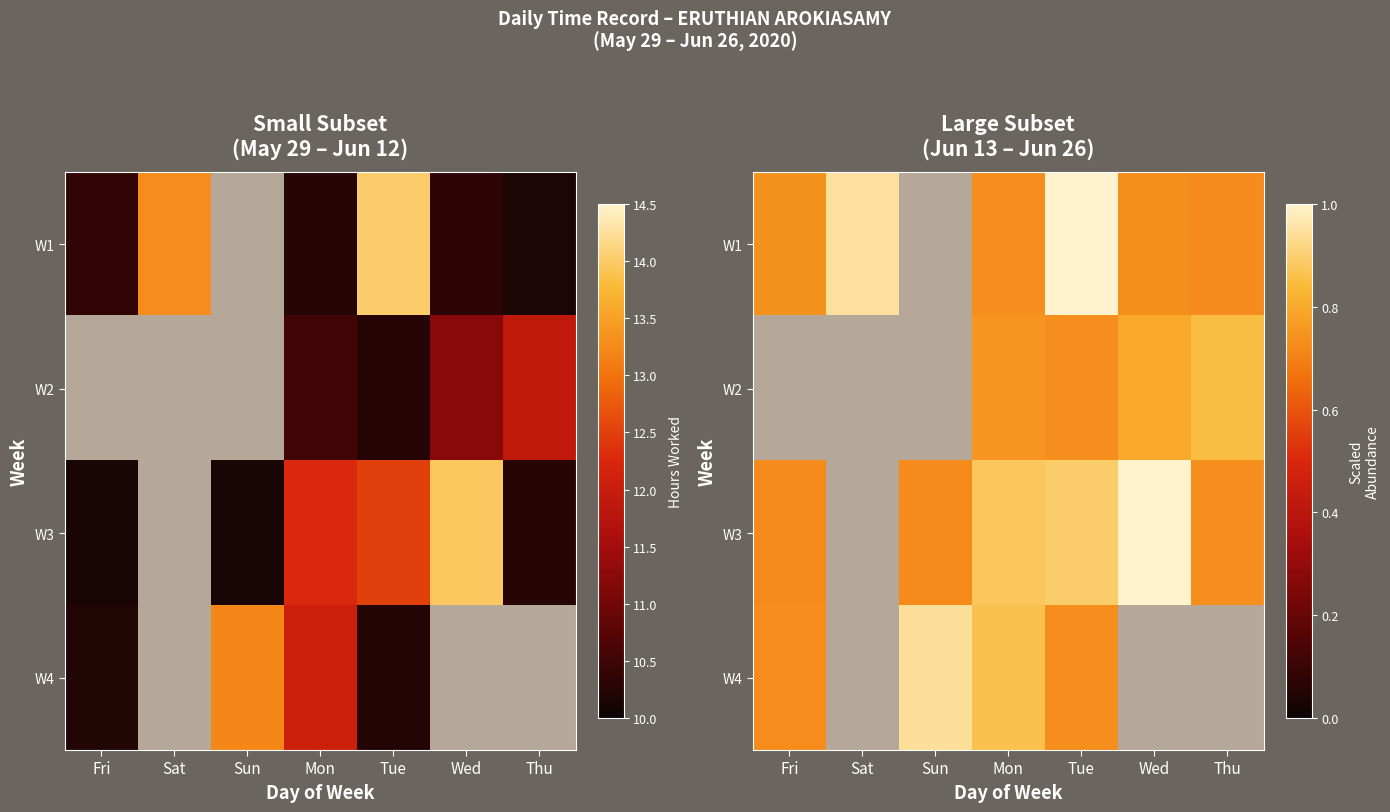

At which category does the chart reach its peak across all series?

Tue